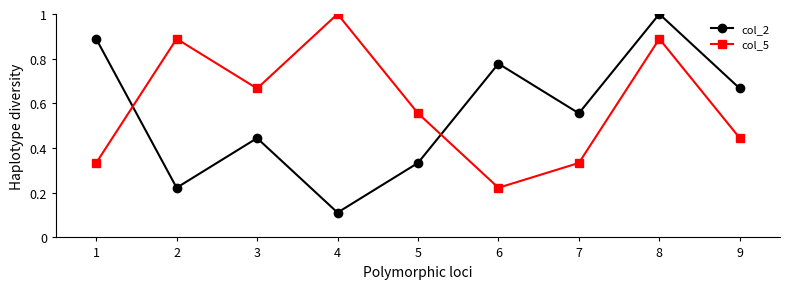

The value of col_2 at 1 is 1.4. True or false?

False